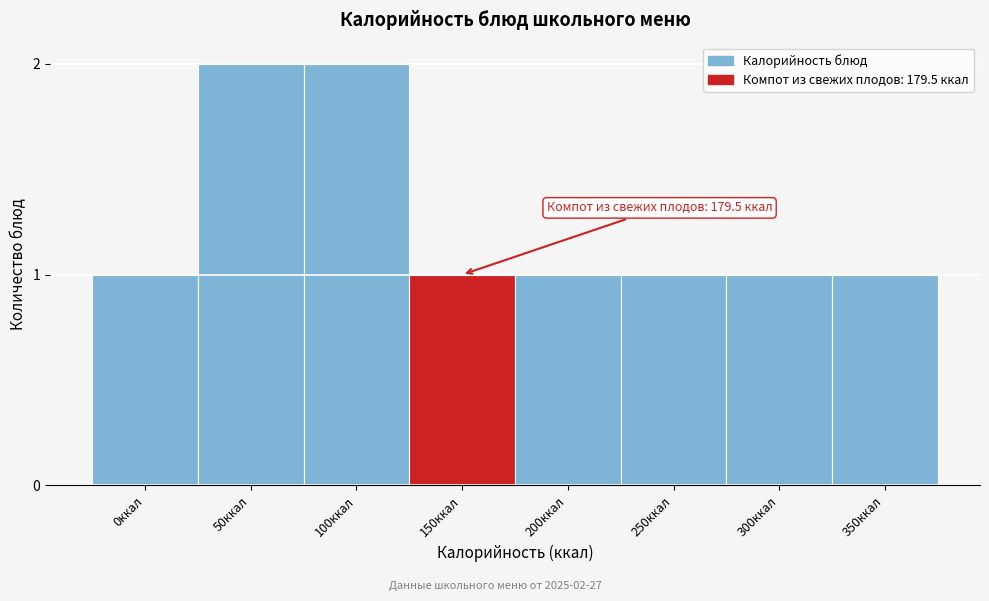

Reading left to right, list all the values displayed in this chart.

0ккал=1	50ккал=2	100ккал=2	150ккал=1	200ккал=1	250ккал=1	300ккал=1	350ккал=1